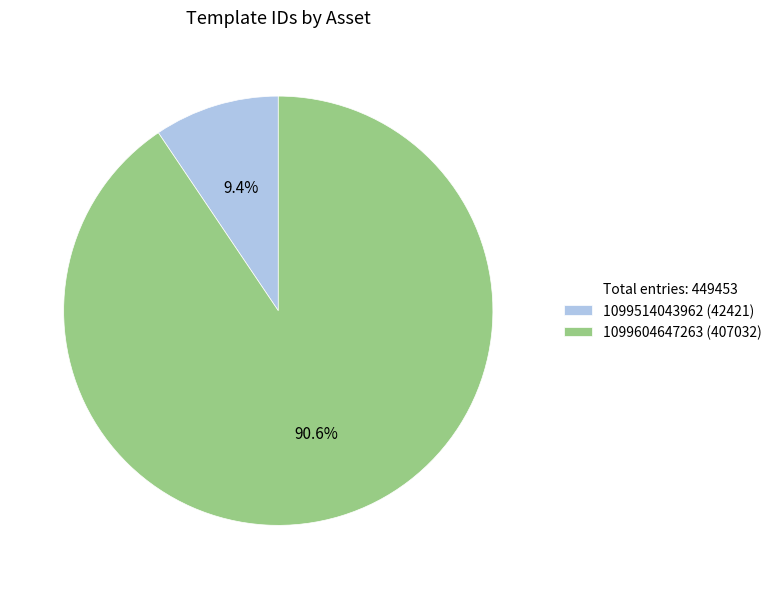

Does any single category account for the majority?

Yes